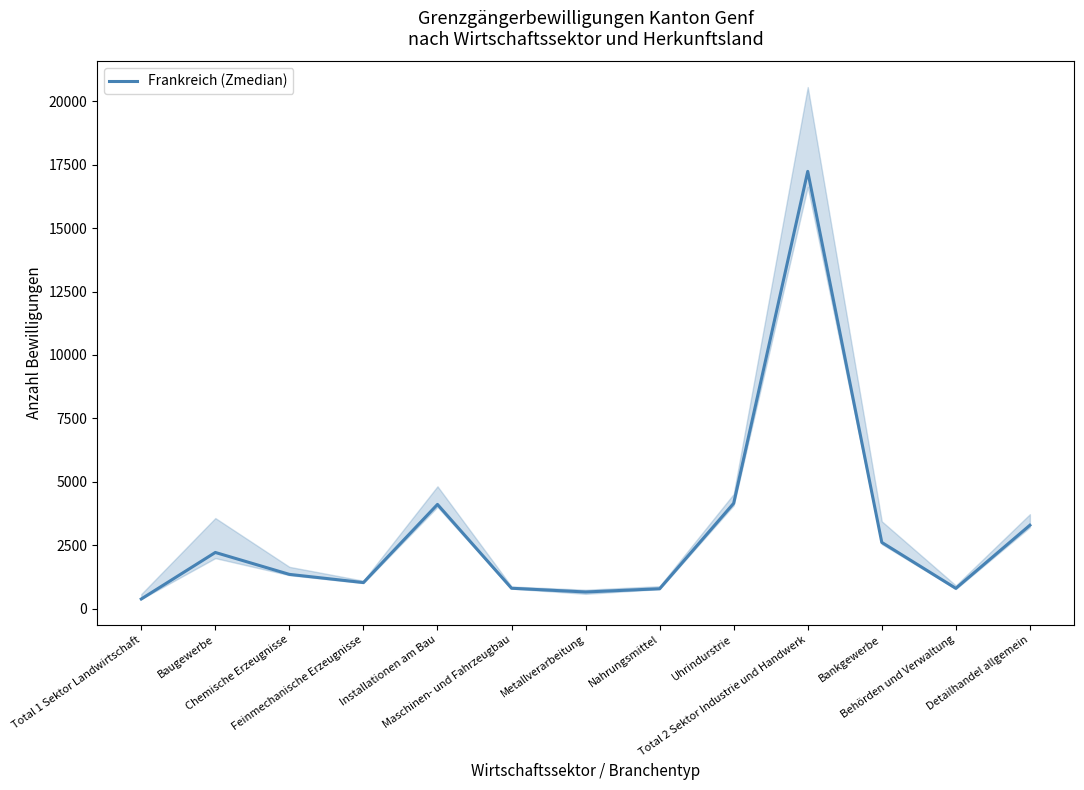

Rank the categories by value from highest to lowest.

Total 2 Sektor Industrie und Handwerk, Uhrindurstrie, Installationen am Bau, Detailhandel allgemein, Bankgewerbe, Baugewerbe, Chemische Erzeugnisse, Feinmechanische Erzeugnisse, Maschinen- und Fahrzeugbau, Behörden und Verwaltung, Nahrungsmittel, Metallverarbeitung, Total 1 Sektor Landwirtschaft